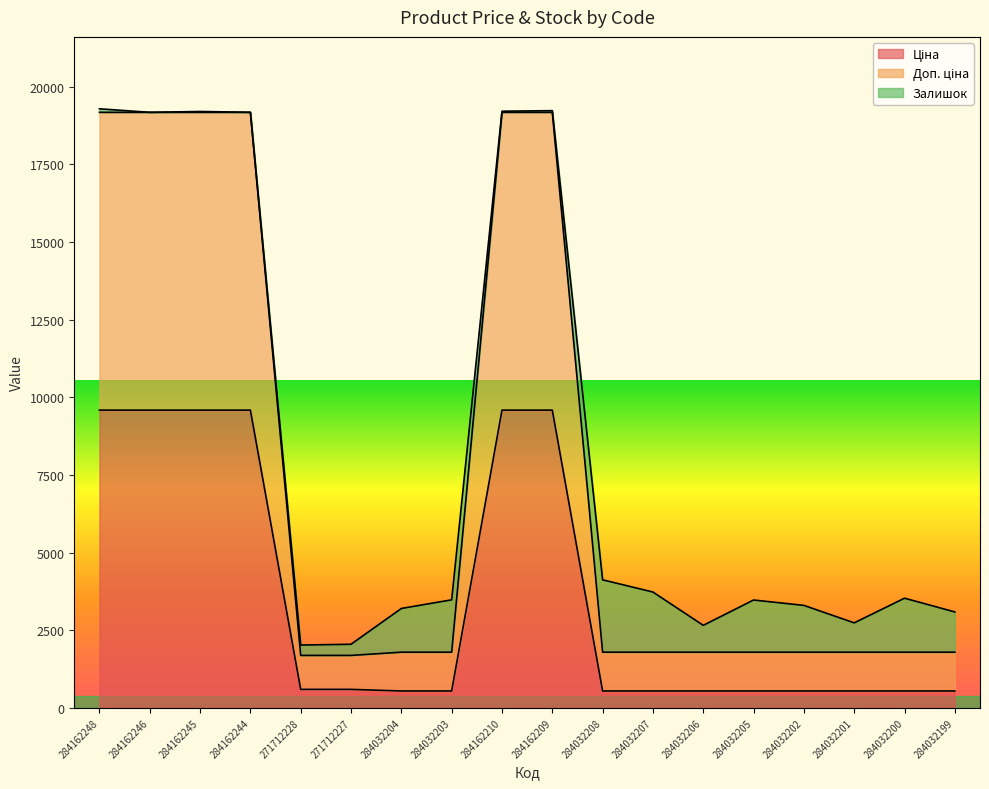

What is the total value across all series at 284032205?

3473.1